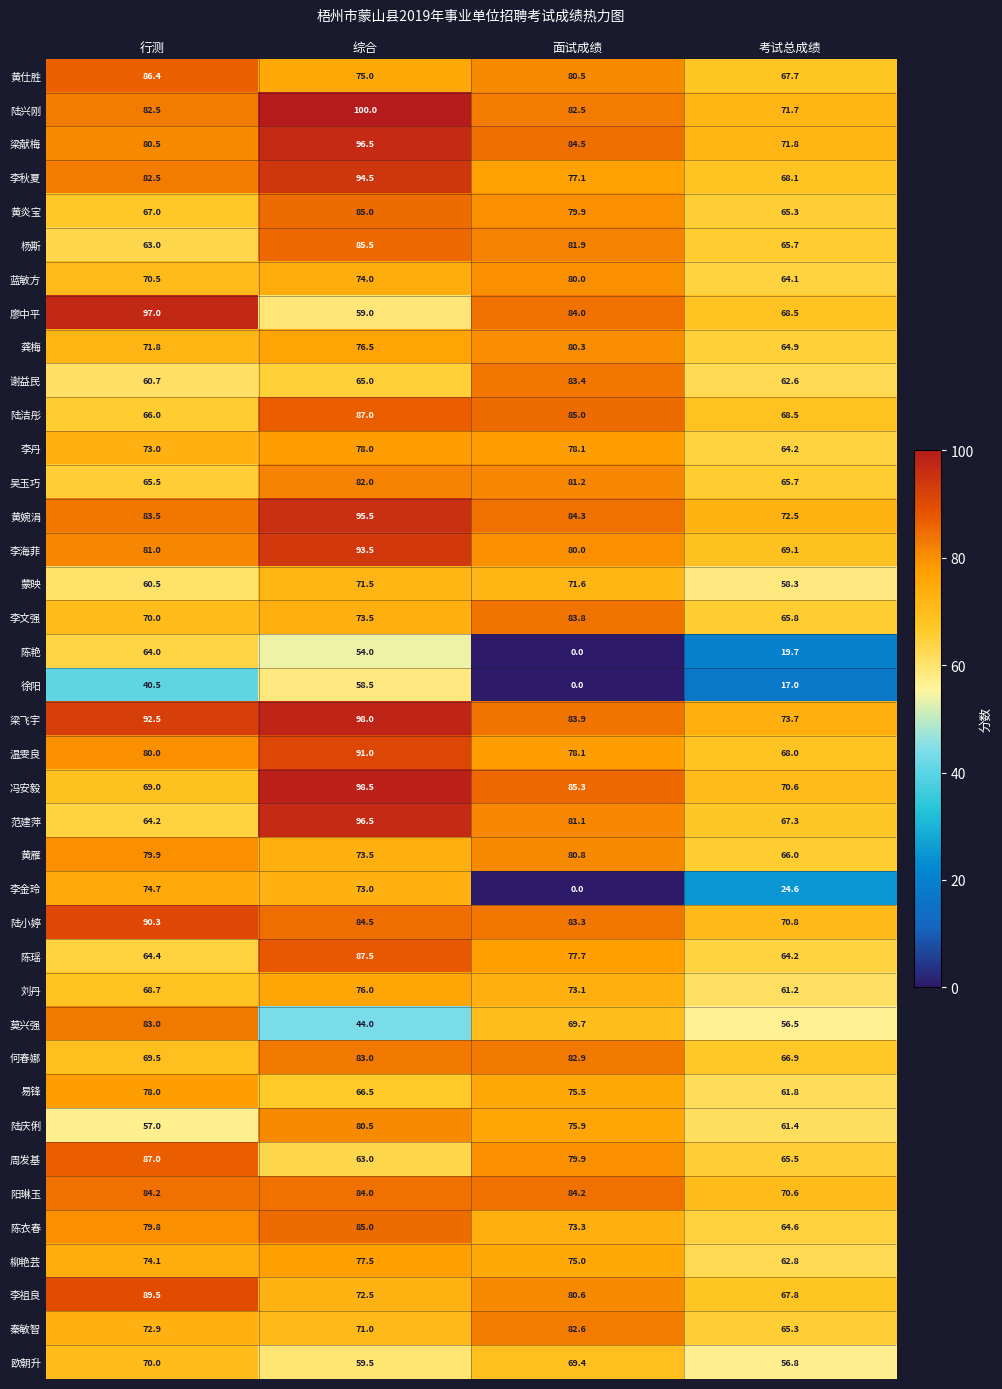

Which label corresponds to the smallest value in the chart?

面试成绩